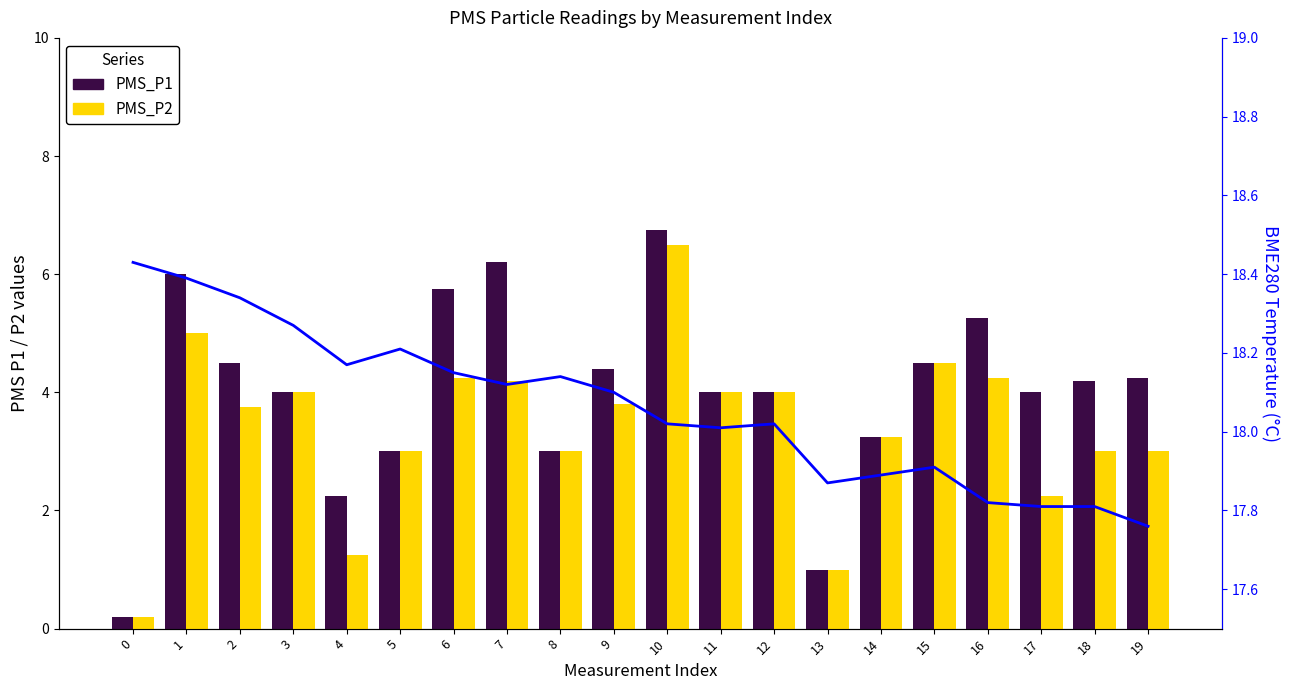

At which category is the sum across all series the highest?

10